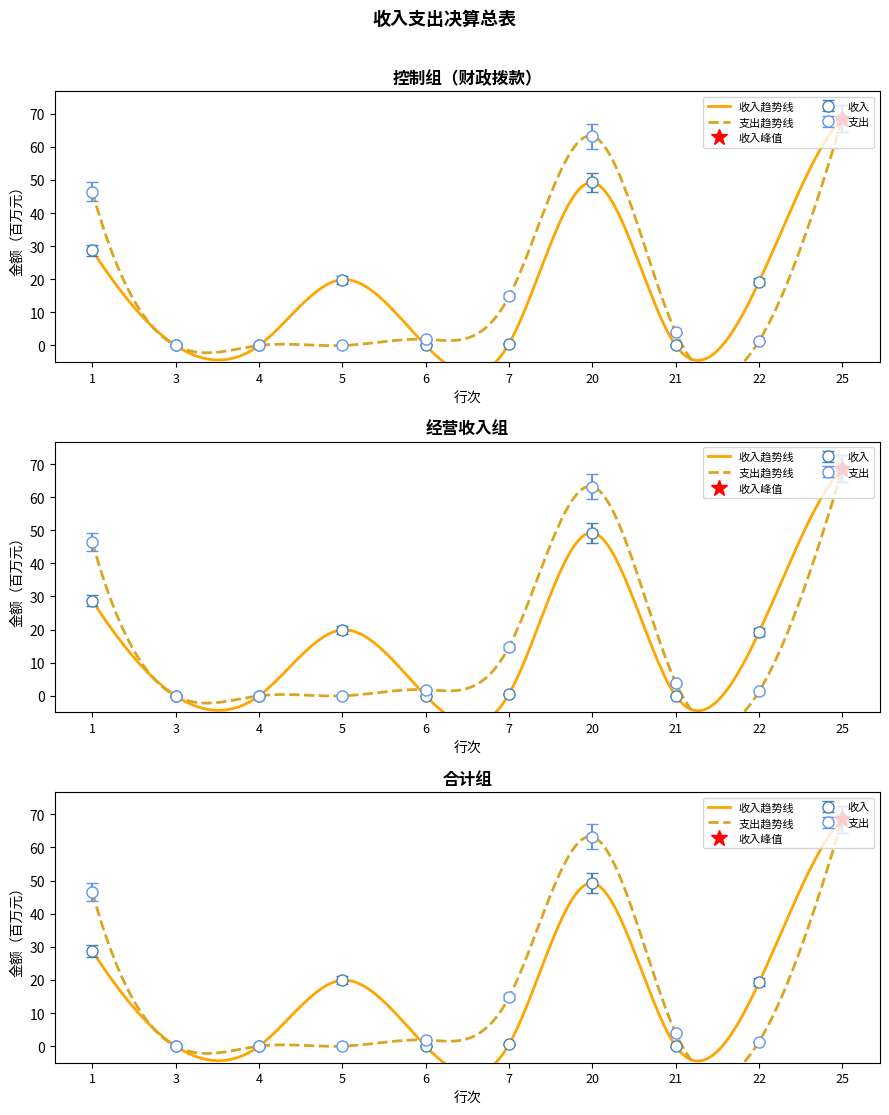

How many lines are shown in the chart?

2